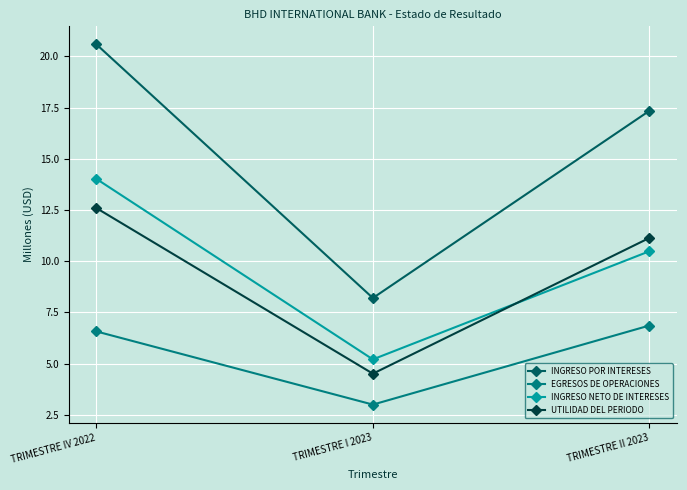

Is it true that INGRESO NETO DE INTERESES equals 3.6 at TRIMESTRE I 2023?

False